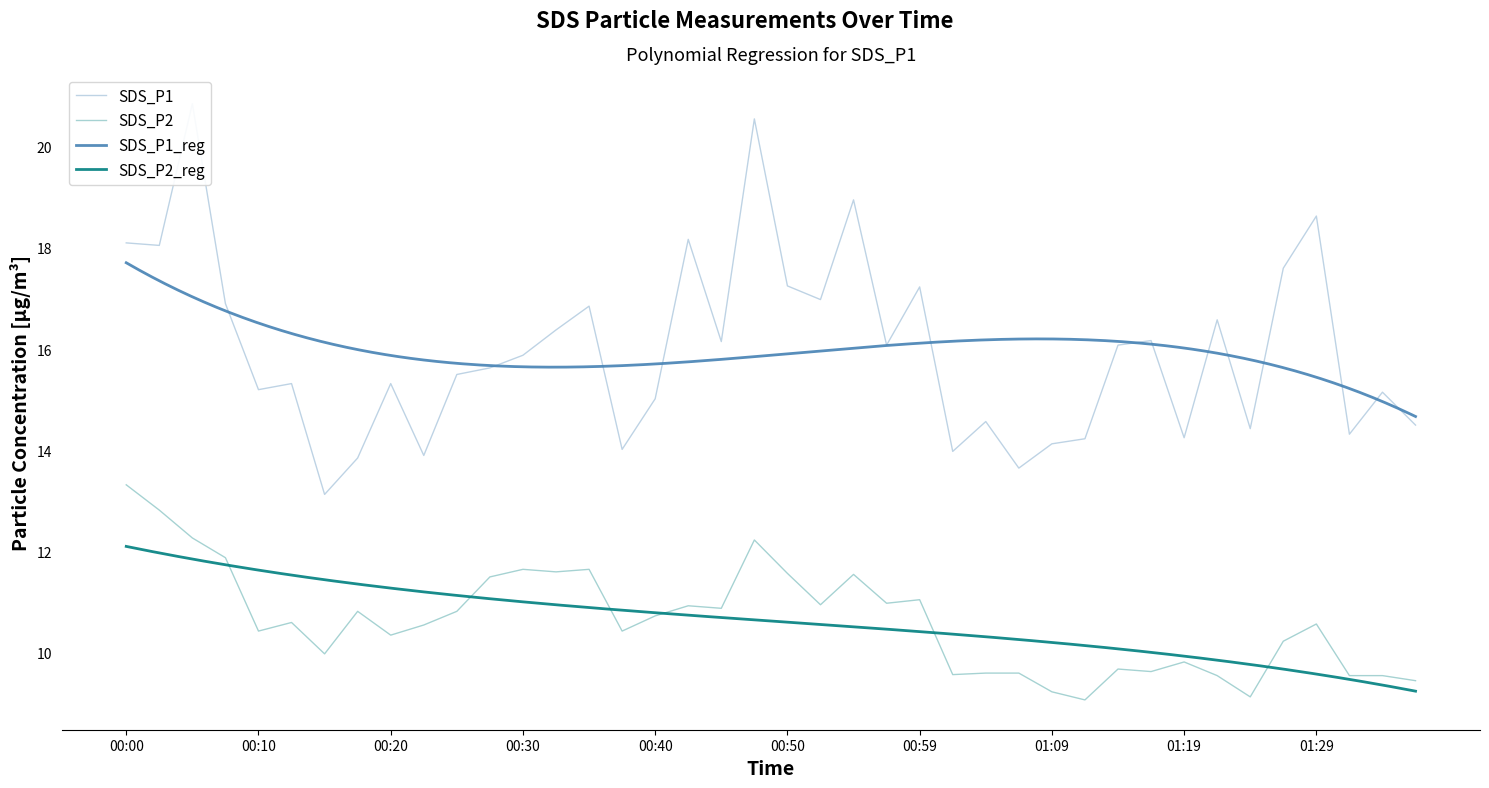

Rank the series by their maximum value, from highest to lowest.

SDS_P1, SDS_P2